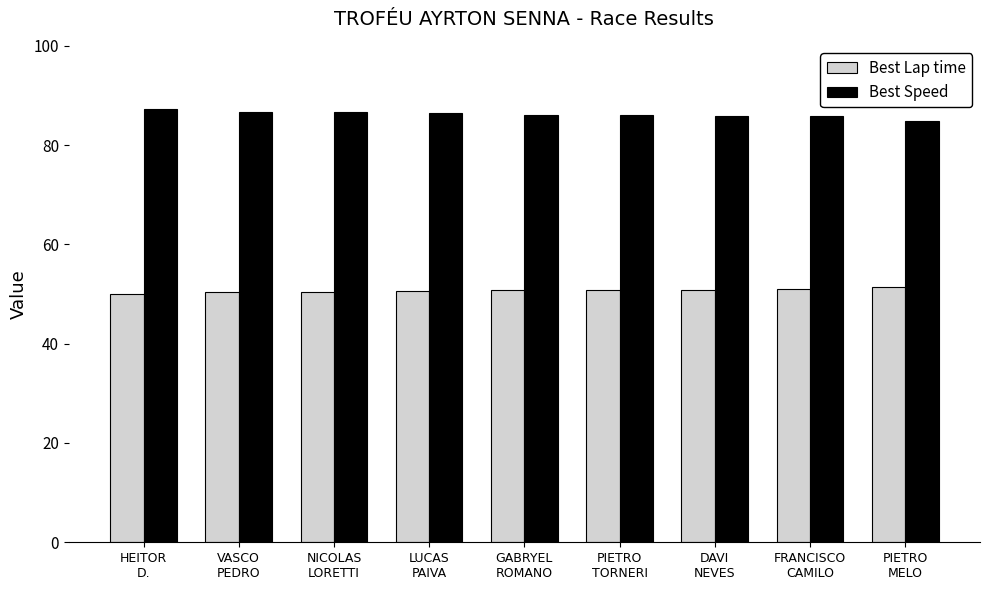

What is the sum of all Best Lap time values?

456.3